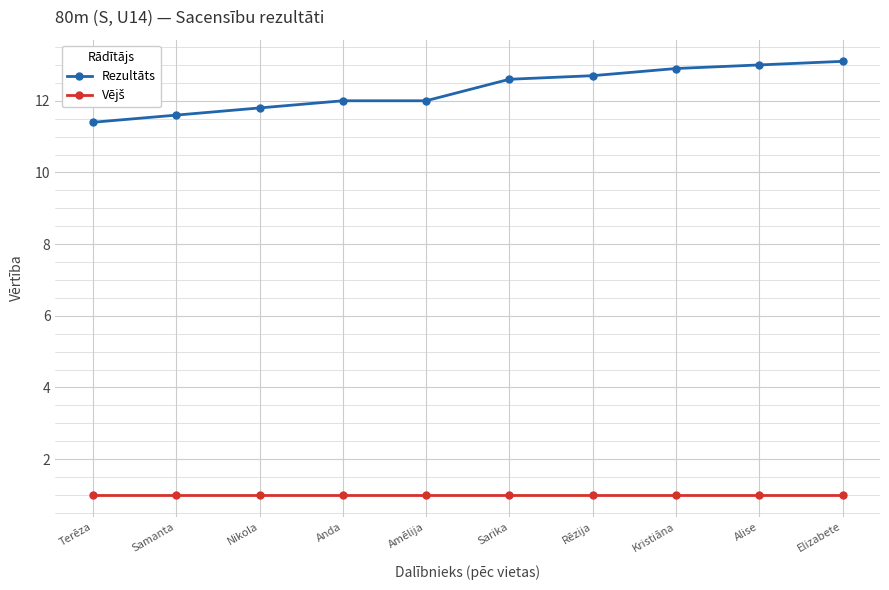

Read the Rezultāts value at Nikola.

11.8